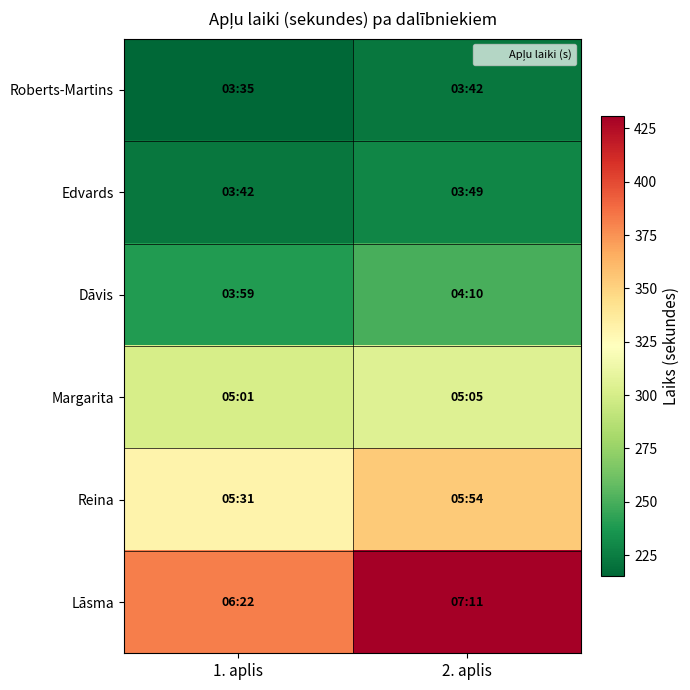

At which category does the chart reach its minimum across all series?

1. aplis